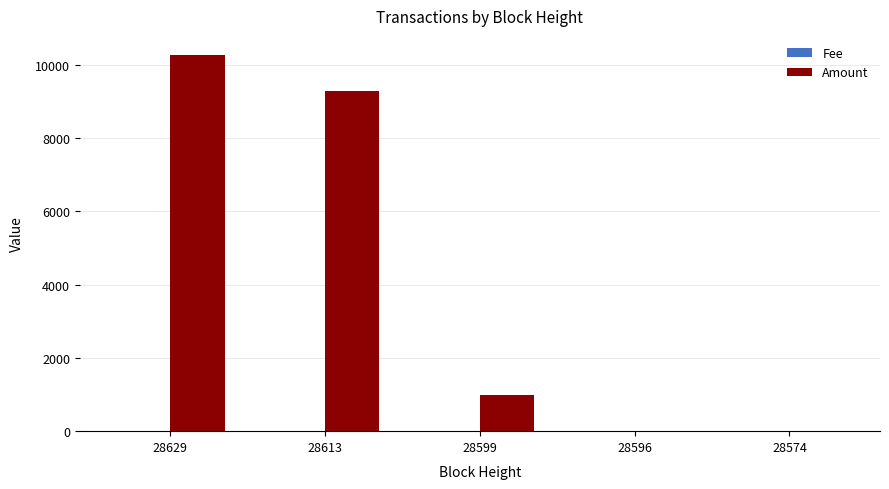

Is it true that Amount equals 1000.0 at 28599?

True